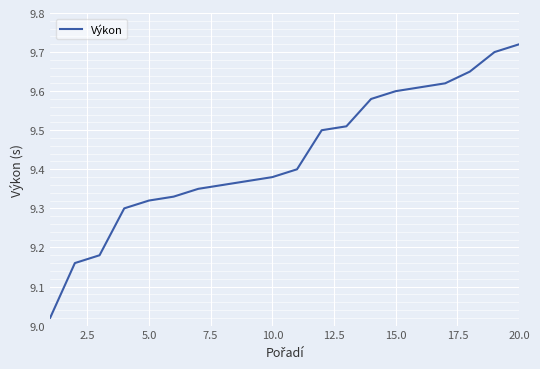

What is the difference between the maximum and minimum values?

0.7